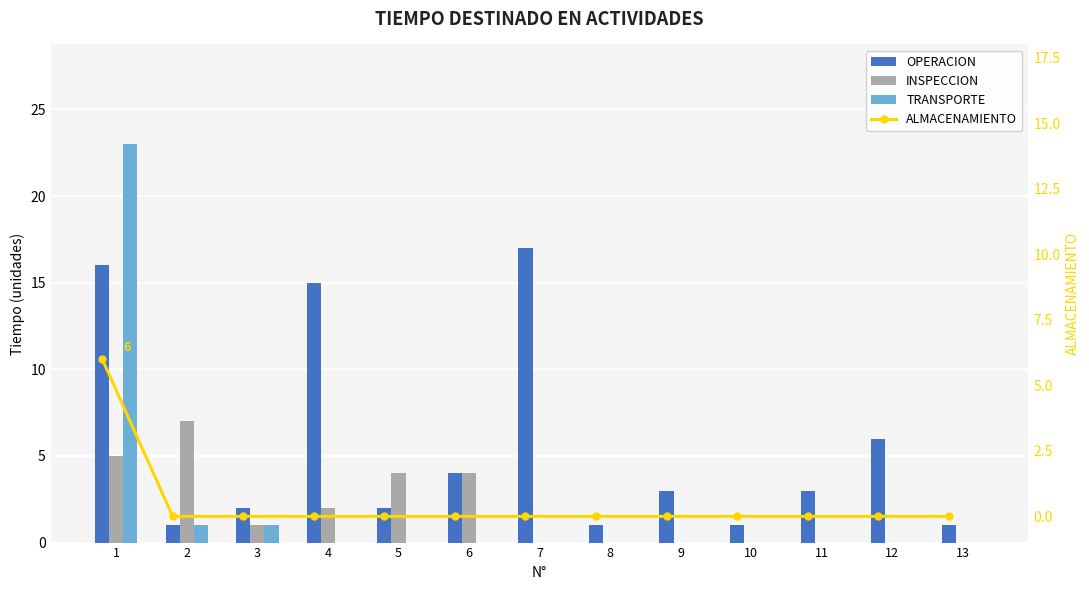

Count the number of categories in the chart.

13